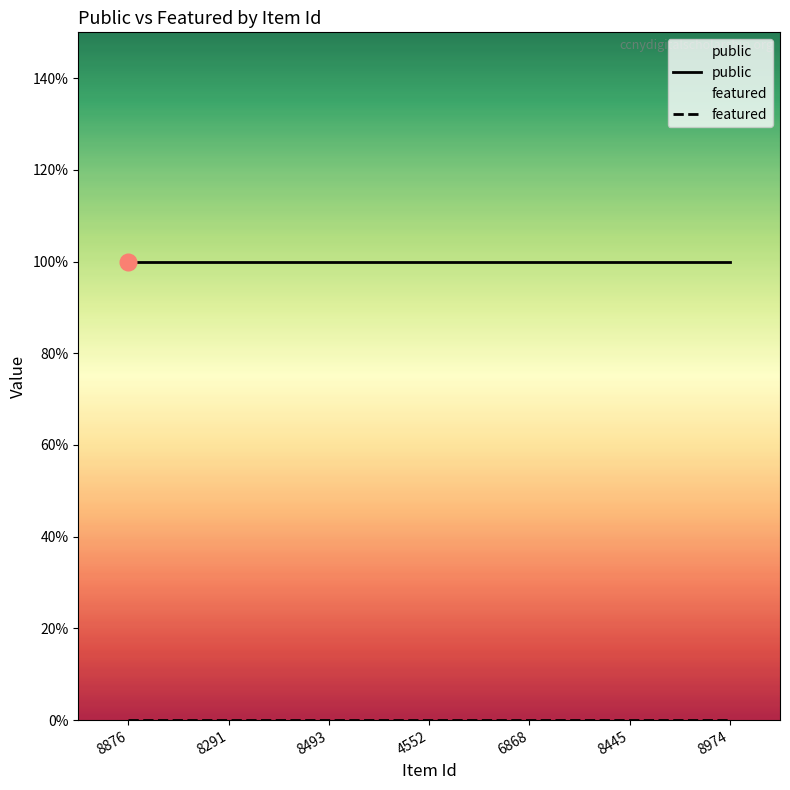

What is the label of the 5th point from the right?

8493